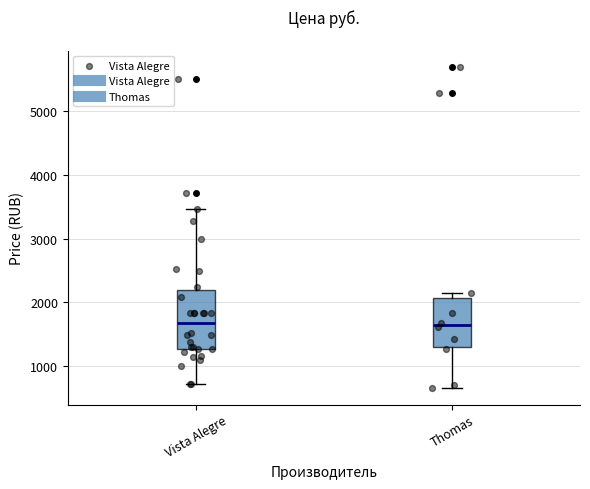

Where is the upper edge of the box for Vista Alegre on the y-axis? The values are not printed on the chart, so give them approximately, as read against the axis.

2200